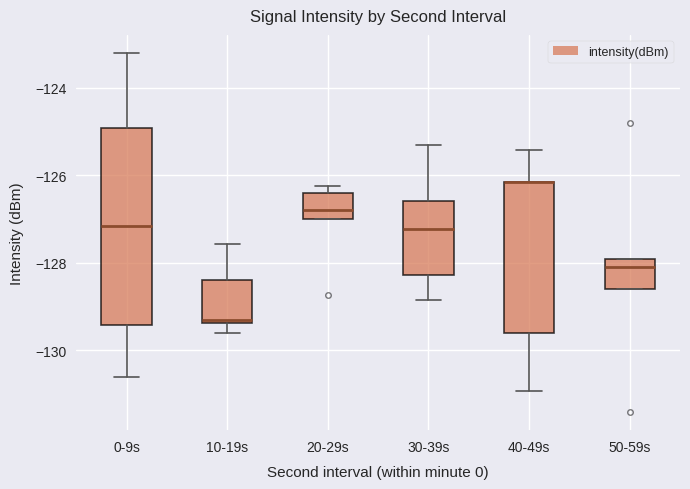

Reading left to right, read every box against the y-axis: the position of its median line, the range the box covers, and the ends of its whiskers. The values are not printed on the chart, so give them approximately, as read against the axis.

0-9s: median -127.2, box -129.4 to -125.0, whiskers -130.6 to -123.2
10-19s: median -129.4 (just above the box's lower edge), box -129.4 to -128.4, whiskers -129.6 to -127.6
20-29s: median -126.8, box -127.0 to -126.4, whiskers -127.0 to -126.2
30-39s: median -127.2, box -128.2 to -126.6, whiskers -128.8 to -125.4
40-49s: median -126.2 (drawn on the box's upper edge), box -129.6 to -126.2, whiskers -131.0 to -125.4
50-59s: median -128.0 (just below the box's upper edge), box -128.6 to -128.0, whiskers -128.6 to -128.0